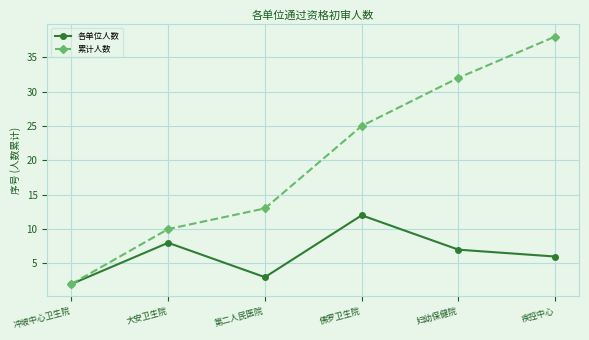

The 累计人数 series shows 32 at 妇幼保健院. True or false?

True